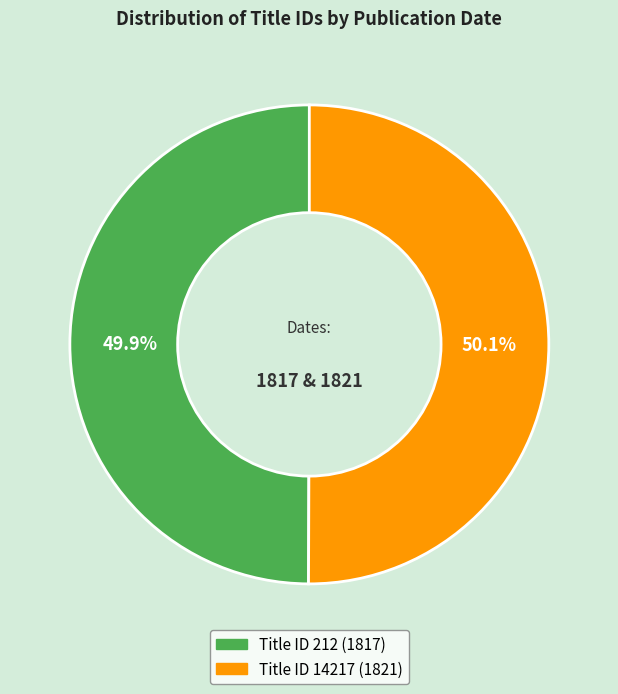

Is there a majority slice in this chart?

Yes